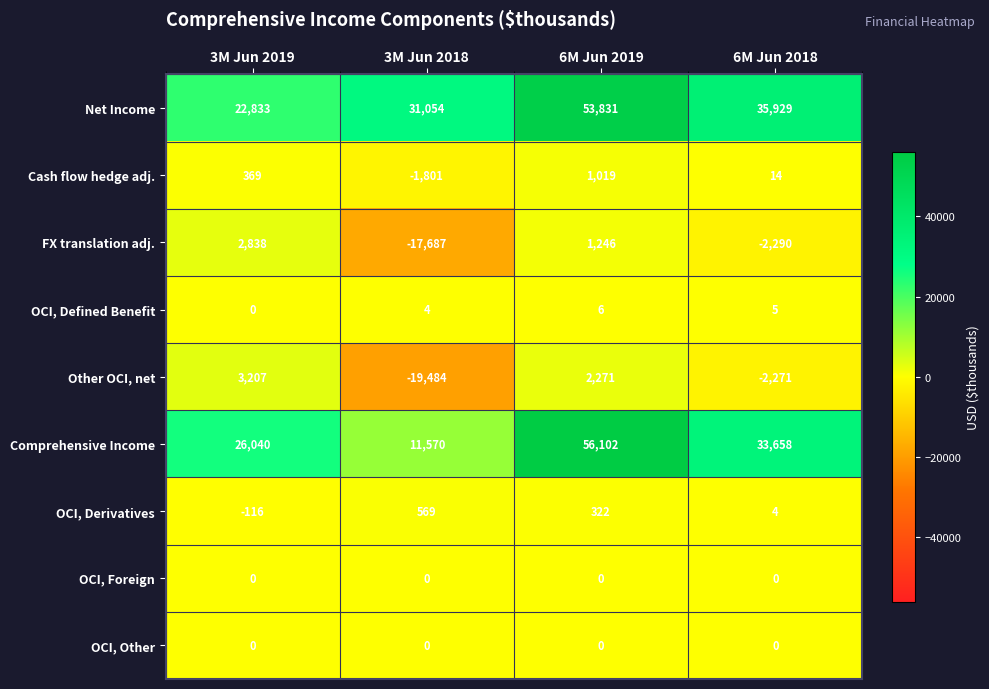

List the labels in order of OCI, Defined Benefit value, largest first.

6M Jun 2019, 6M Jun 2018, 3M Jun 2018, 3M Jun 2019